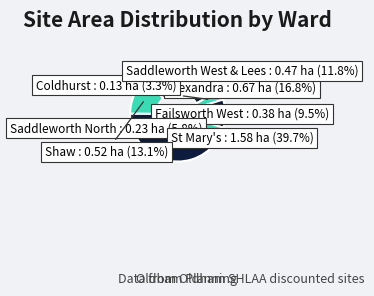

Combined, what portion of the pie is Coldhurst and St Mary's?

43.0%